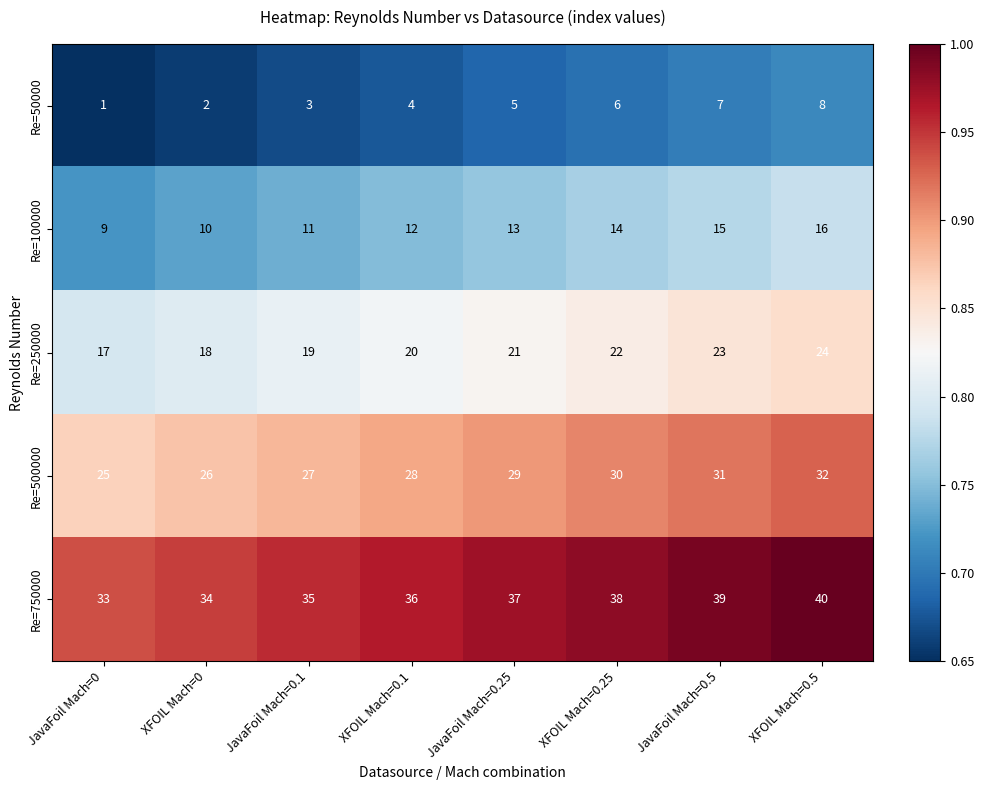

Is it true that Re=250000 equals 20 at XFOIL Mach=0.1?

True